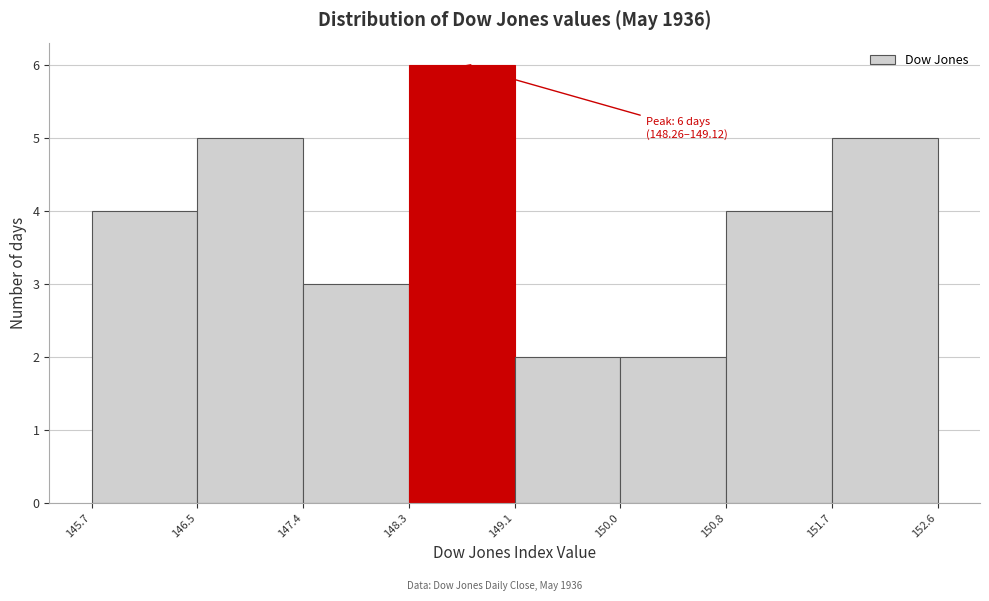

Over which range of the x-axis is the bar tallest?

148.3 to 149.1